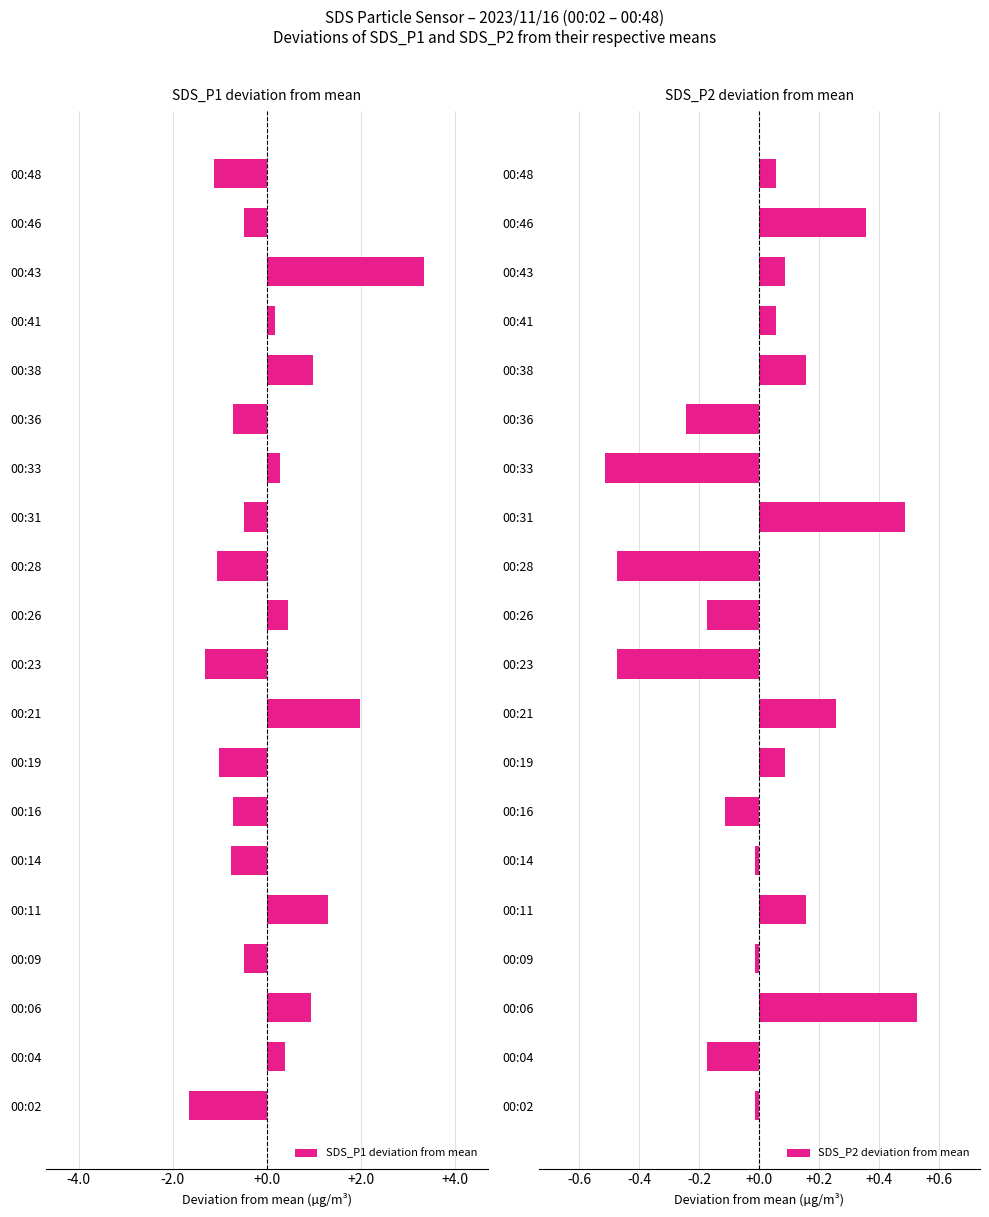

What are all the series names shown in the legend?

SDS_P1 deviation from mean, SDS_P2 deviation from mean